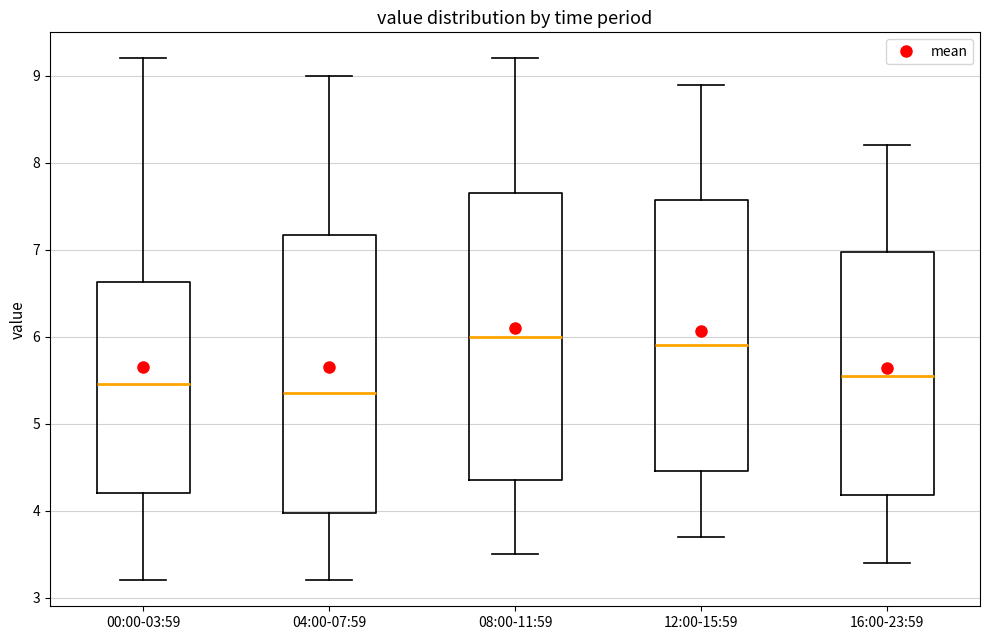

Where is the lower edge of the box for 08:00-11:59 on the y-axis? The values are not printed on the chart, so give them approximately, as read against the axis.

4.4